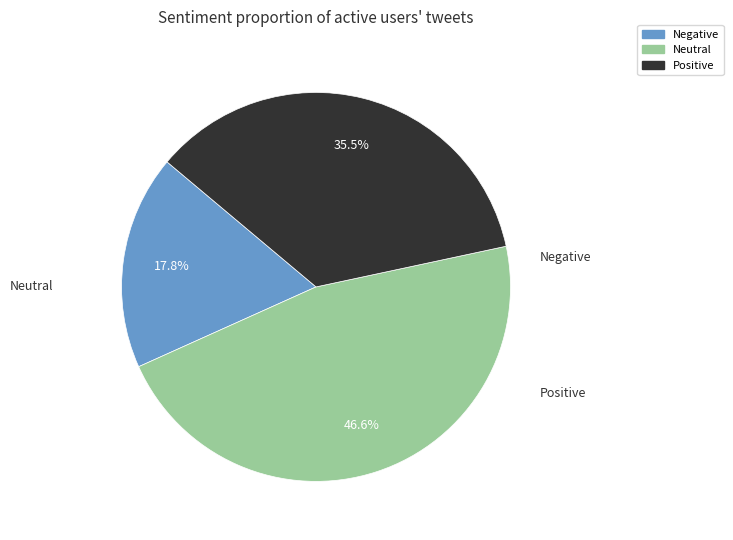

Combined, do Neutral and Positive account for over 50%?

Yes